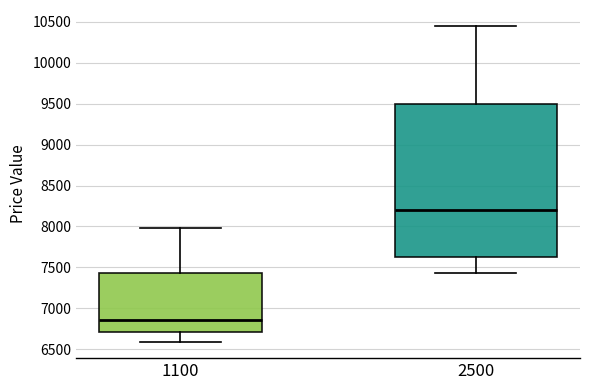

Reading left to right, transcribe this box plot: for each box, give where its median line is, the range the box spans, and where its two whiskers end, as read against the y-axis. The values are not printed on the chart, so give them approximately, as read against the axis.

1100: median 6850, box 6700 to 7450, whiskers 6600 to 8000
2500: median 8200, box 7650 to 9500, whiskers 7450 to 10450